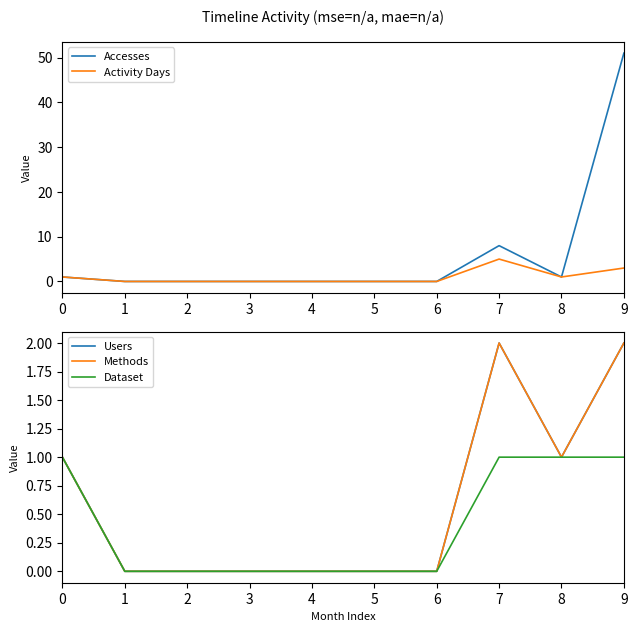

What is the difference between the Accesses values at 6 and 7?

8